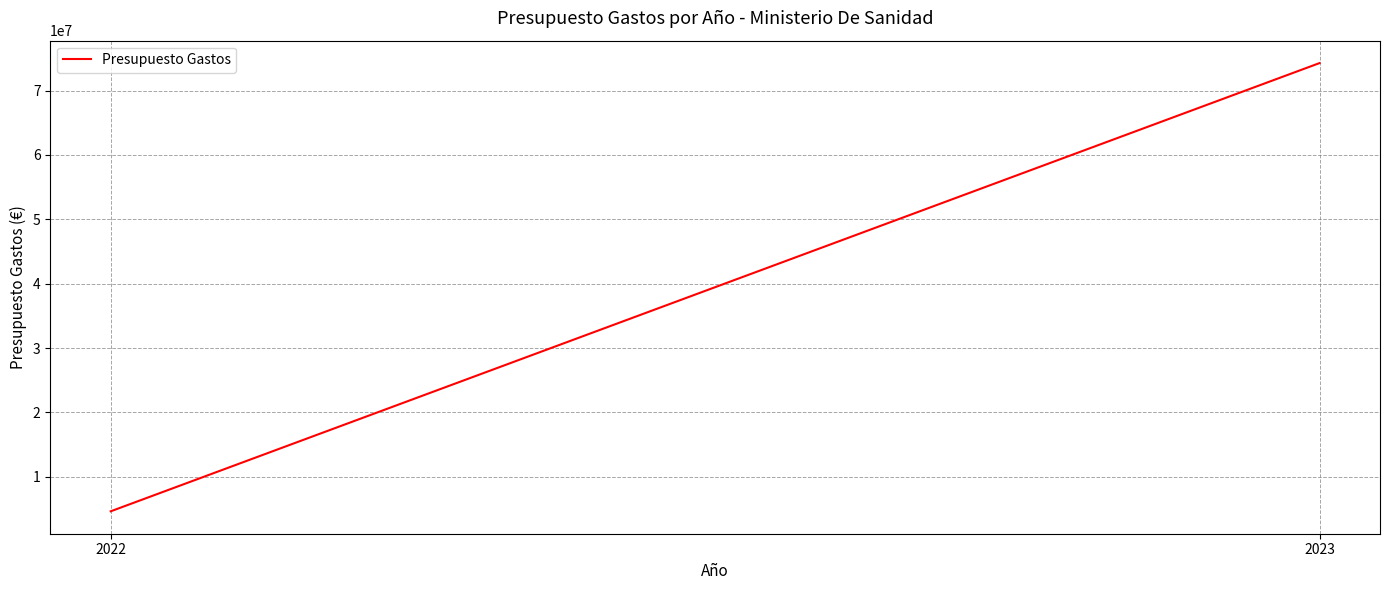

What is the sum of the values at 2023 and 2022?

78910000